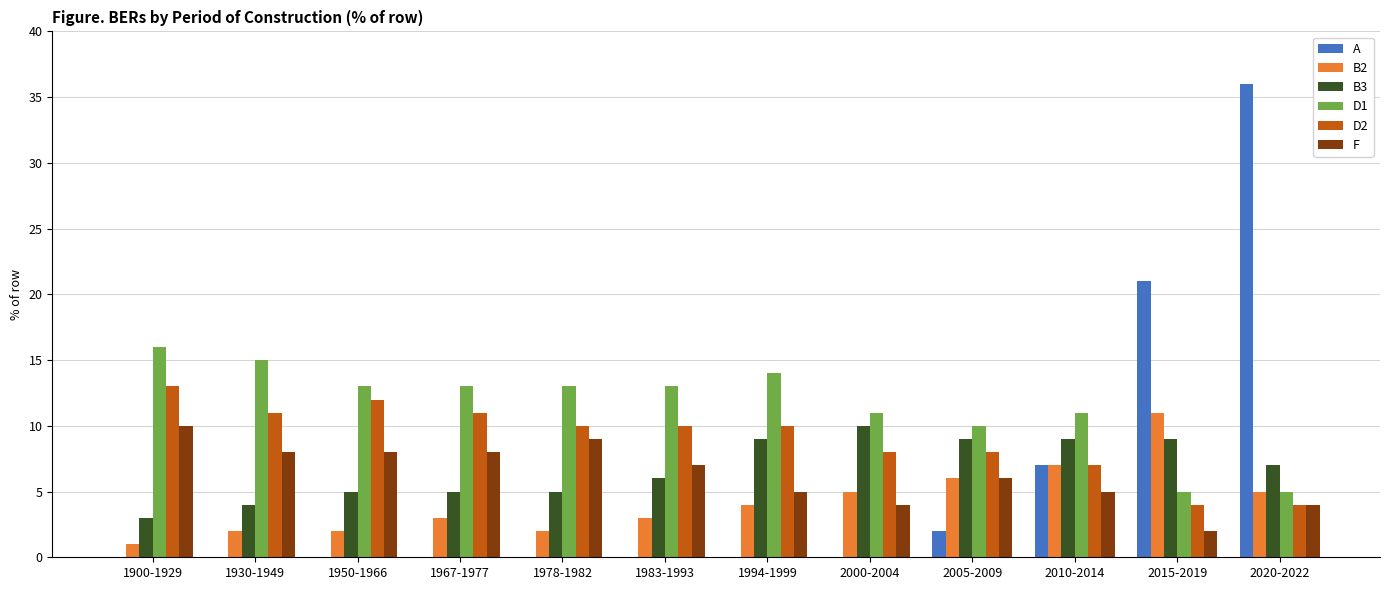

Is it true that D1 equals 5 at 2015-2019?

True